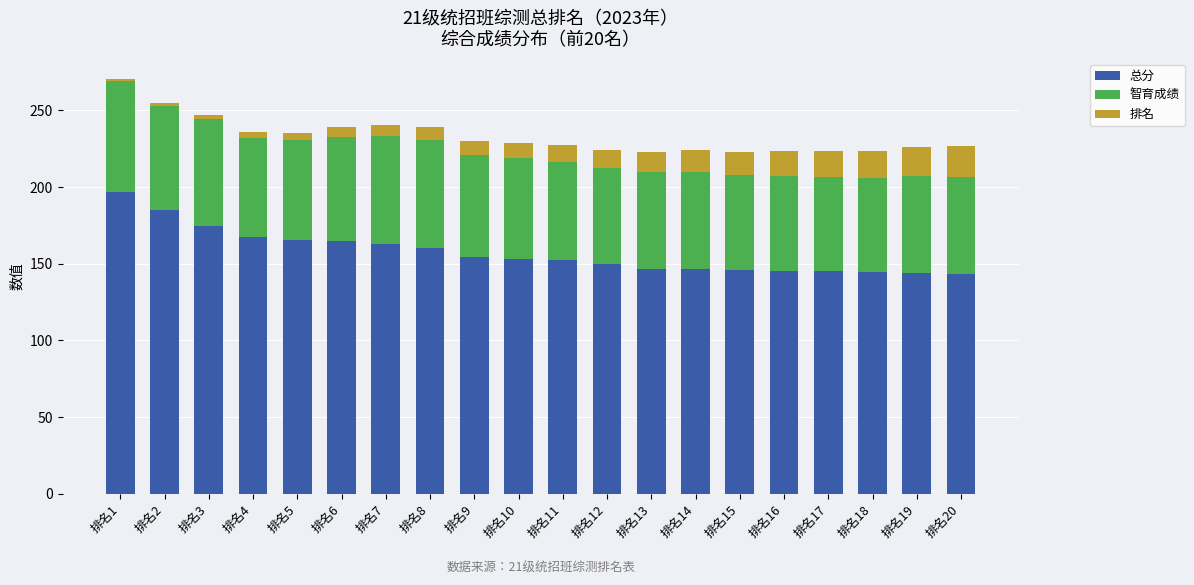

What is the difference between the maximum and minimum values in the 总分 series?

53.5